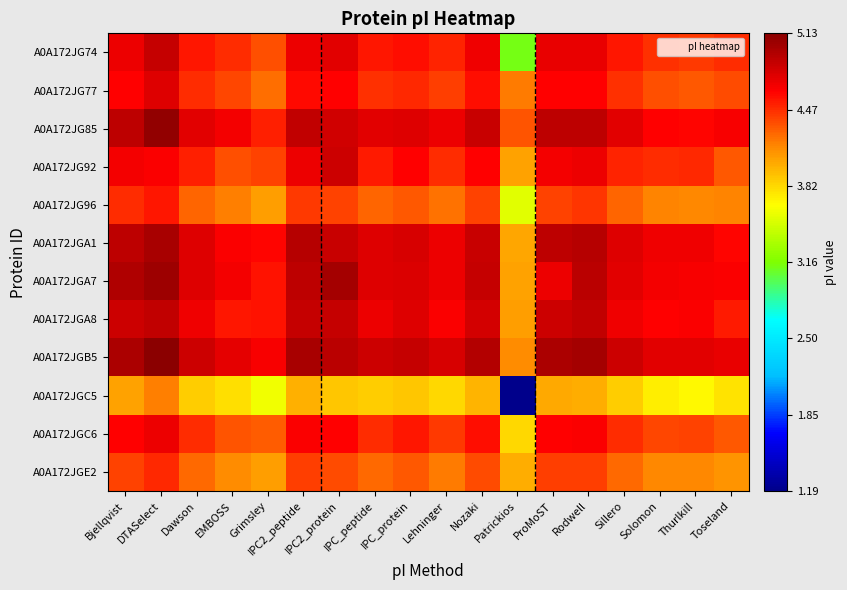

What is the total value across all series at Patrickios?

44.5